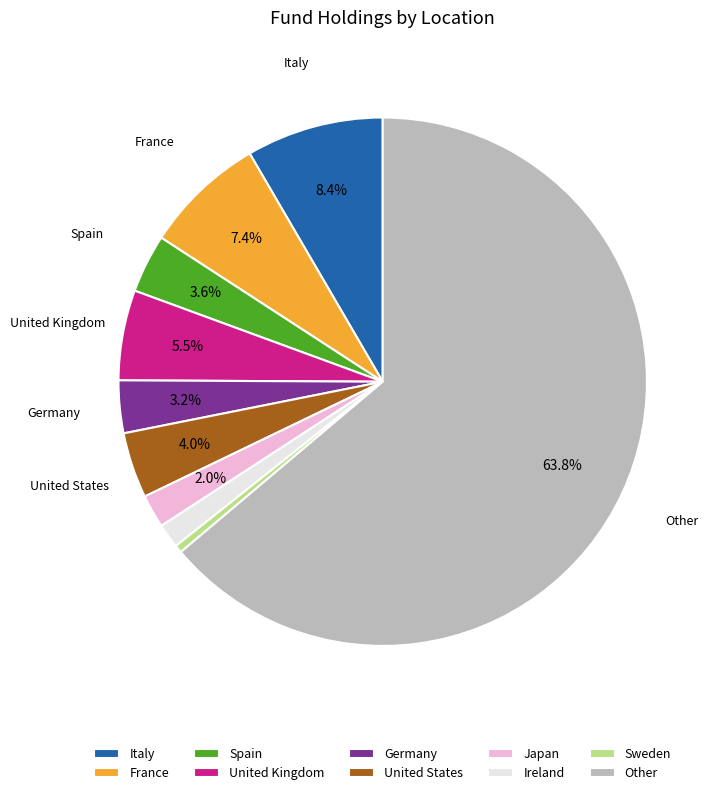

What is the majority slice?

Other